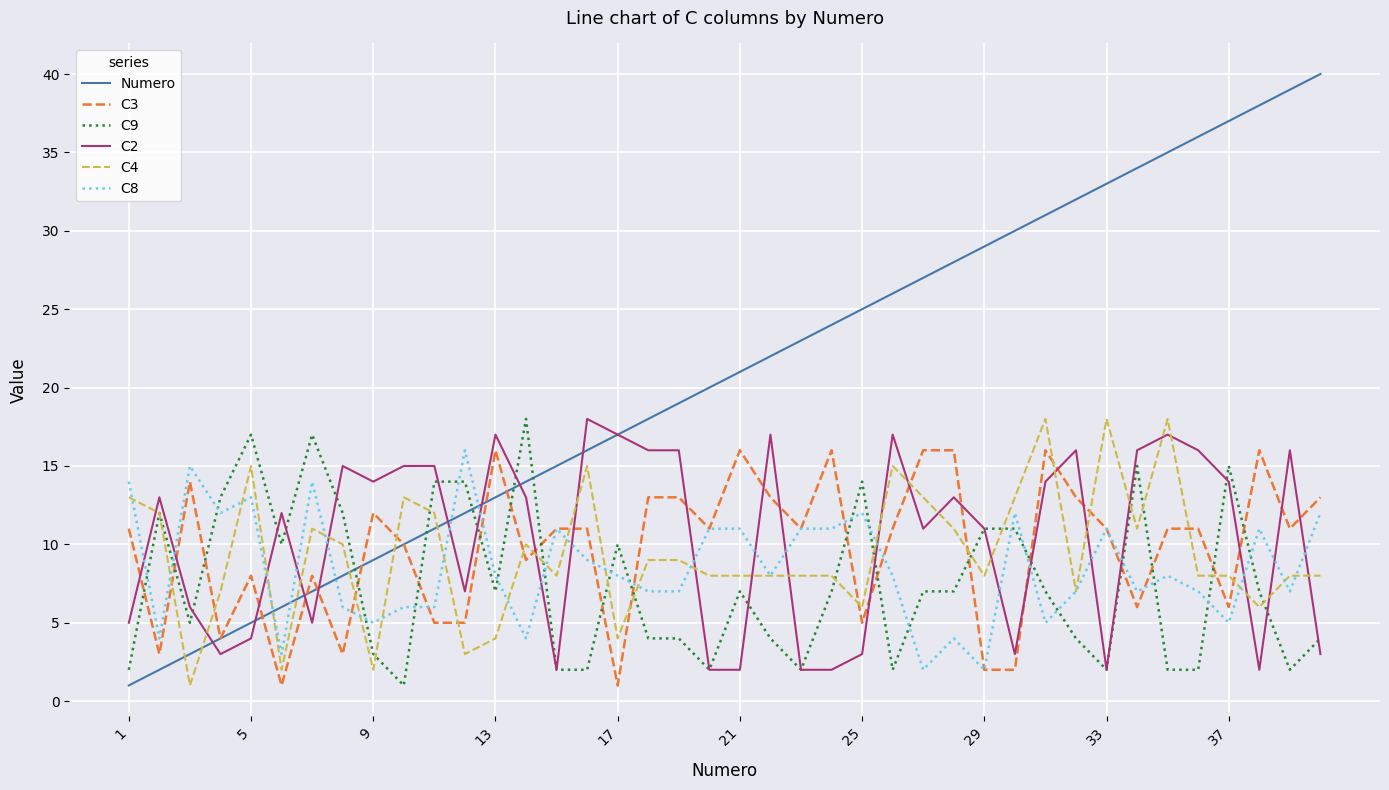

How many categories are shown in the chart?

40